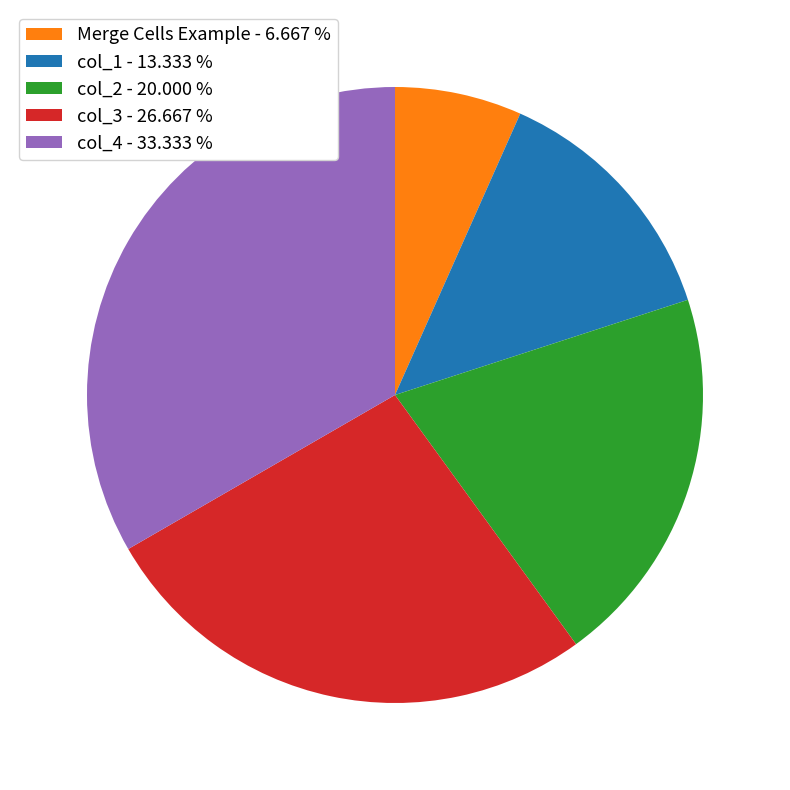

Count the number of slices in the pie.

5